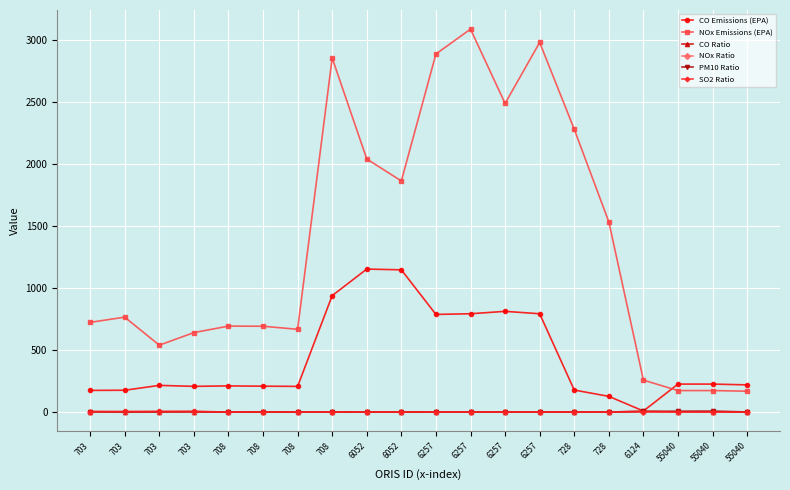

How many times do NOx Ratio and SO2 Ratio cross each other?

1